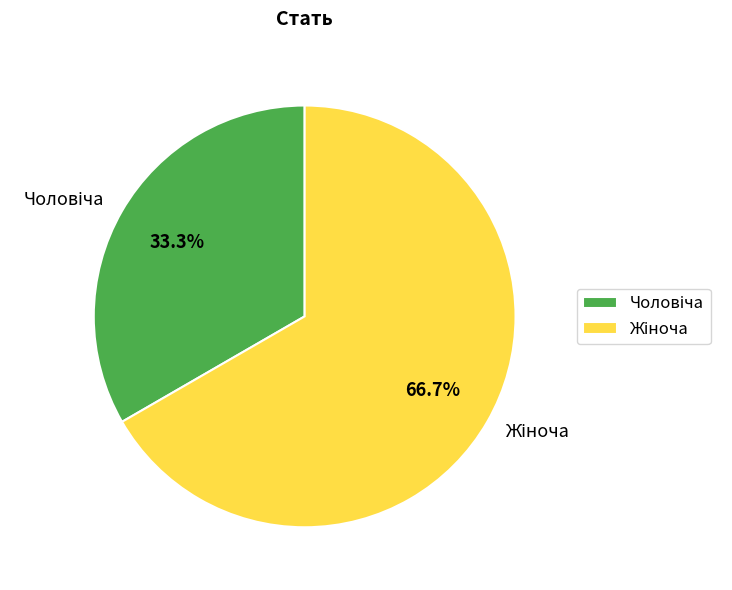

Does any single category account for the majority?

Yes